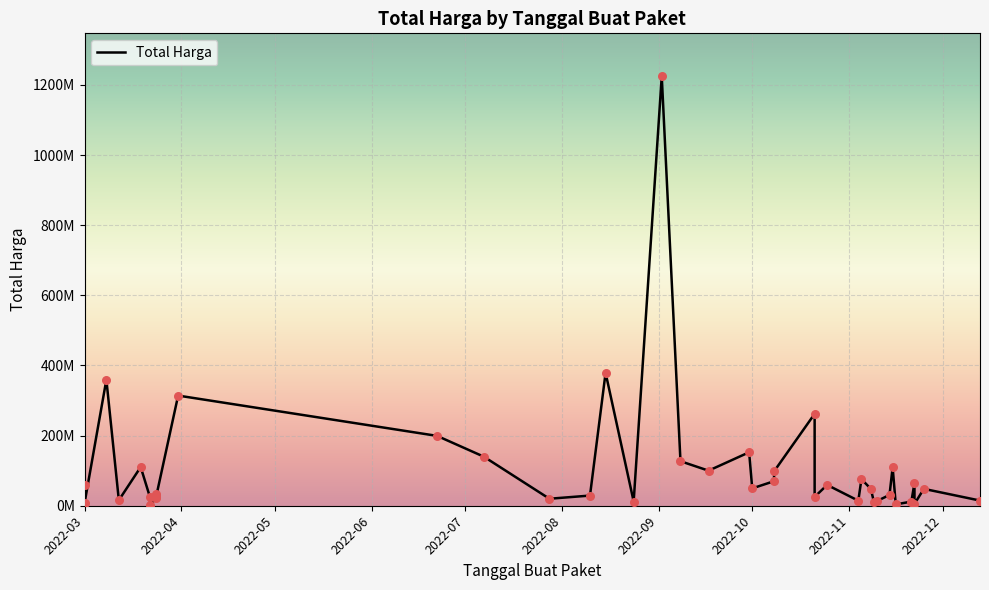

Which has a higher value, 2022-03-22 or 2022-10-01?

2022-10-01